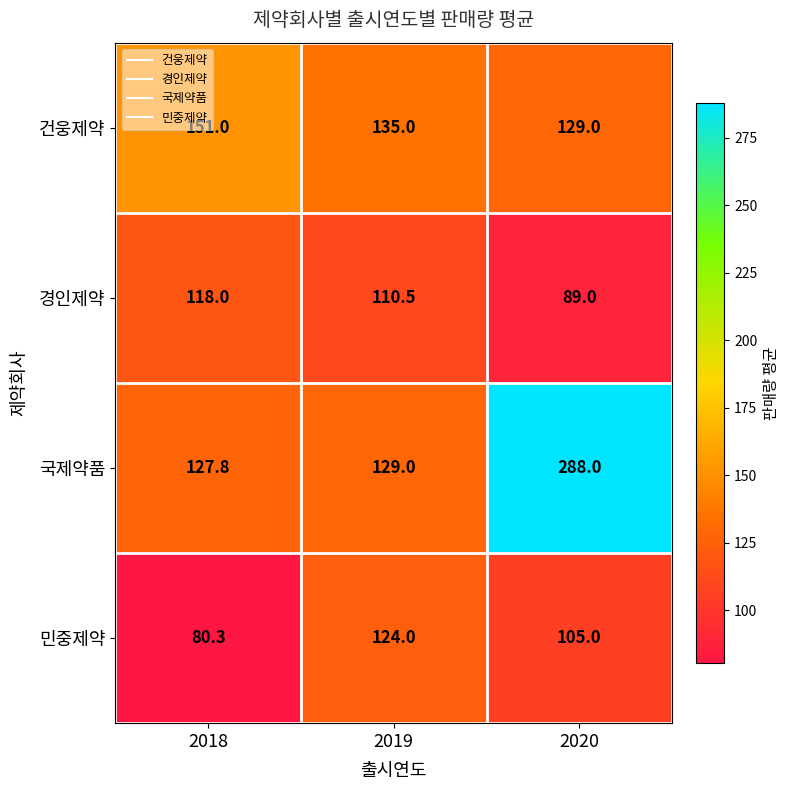

At how many categories does at least one series exceed 124?

3